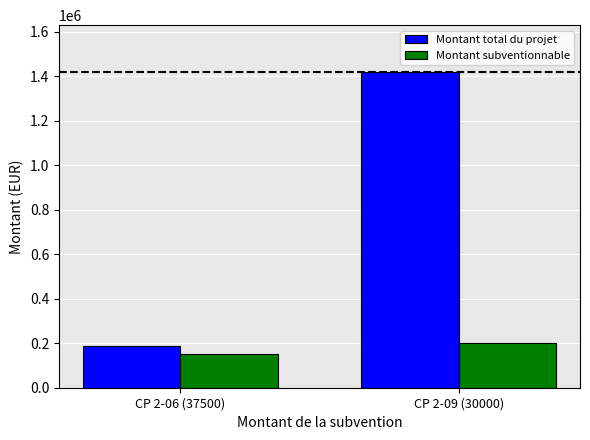

The value of Montant subventionnable at CP 2-09 (30000) is 200000. True or false?

True